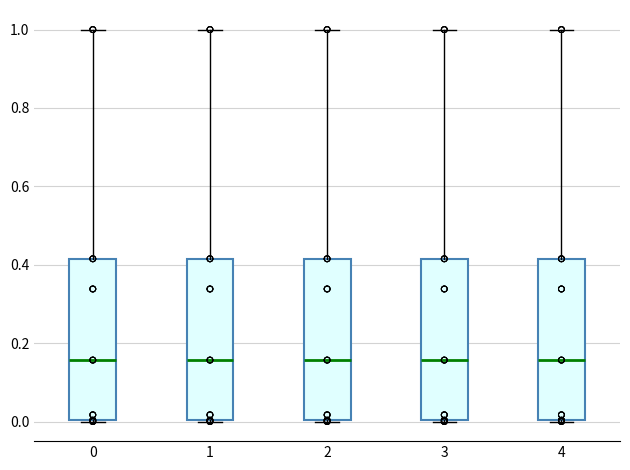

Reading left to right, read every box against the y-axis: the position of its median line, the range the box covers, and the ends of its whiskers. The values are not printed on the chart, so give them approximately, as read against the axis.

0: median 0.16, box 0.00 to 0.42, whiskers 0.00 to 1.00
1: median 0.16, box 0.00 to 0.42, whiskers 0.00 to 1.00
2: median 0.16, box 0.00 to 0.42, whiskers 0.00 to 1.00
3: median 0.16, box 0.00 to 0.42, whiskers 0.00 to 1.00
4: median 0.16, box 0.00 to 0.42, whiskers 0.00 to 1.00